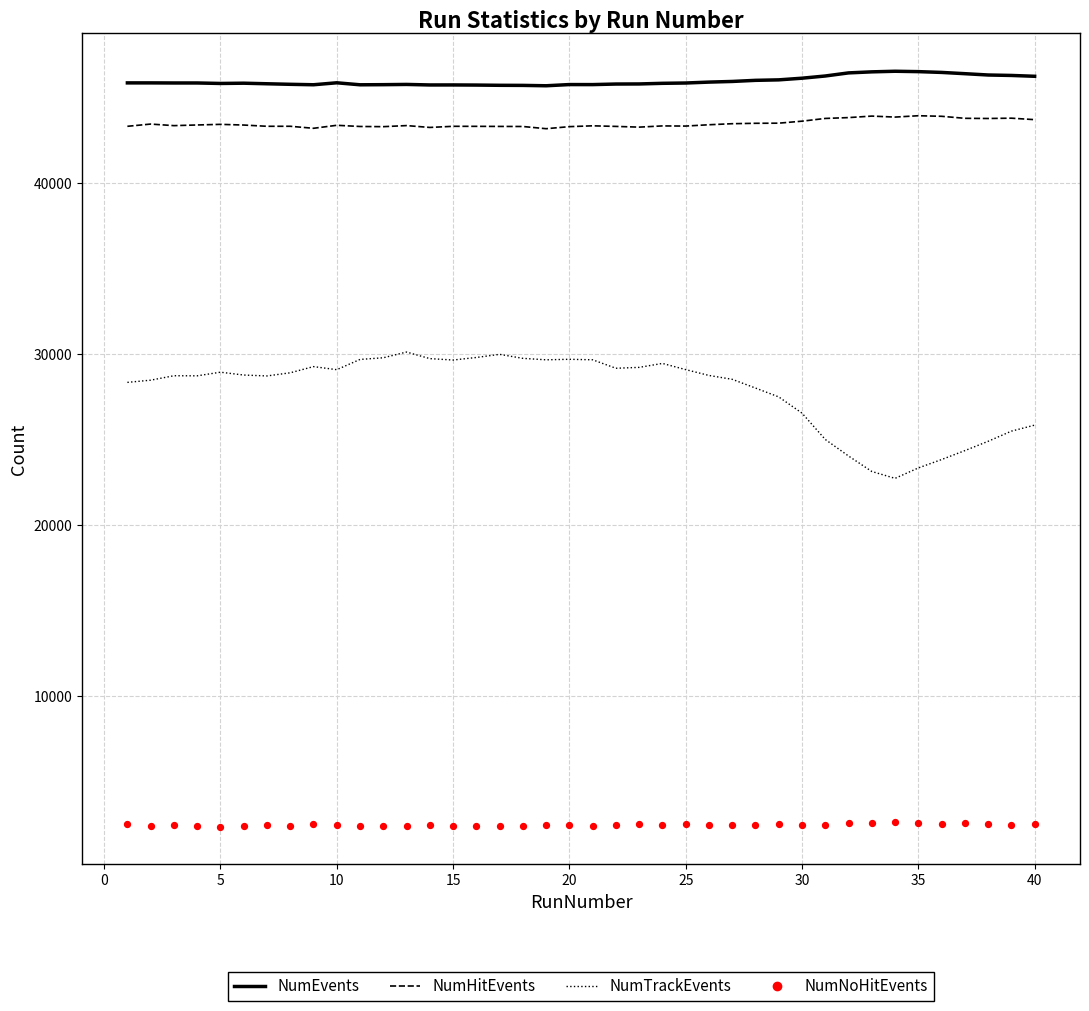

Is the value of NumHitEvents at 36 greater than the value of NumTrackEvents at 20?

Yes